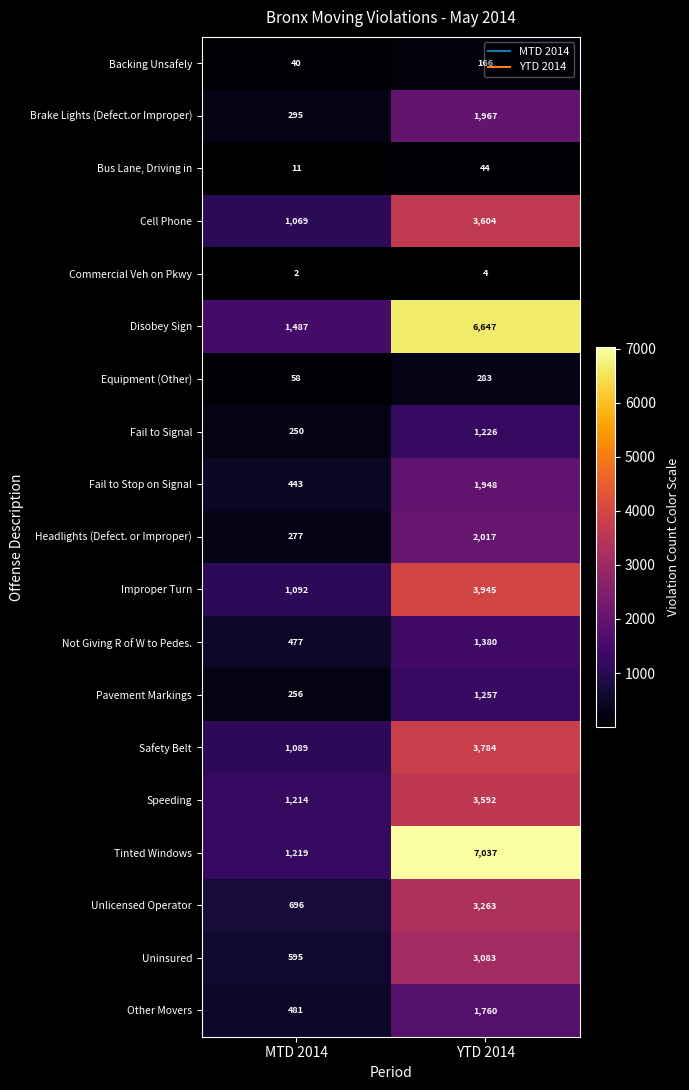

What is the smallest value displayed?

2